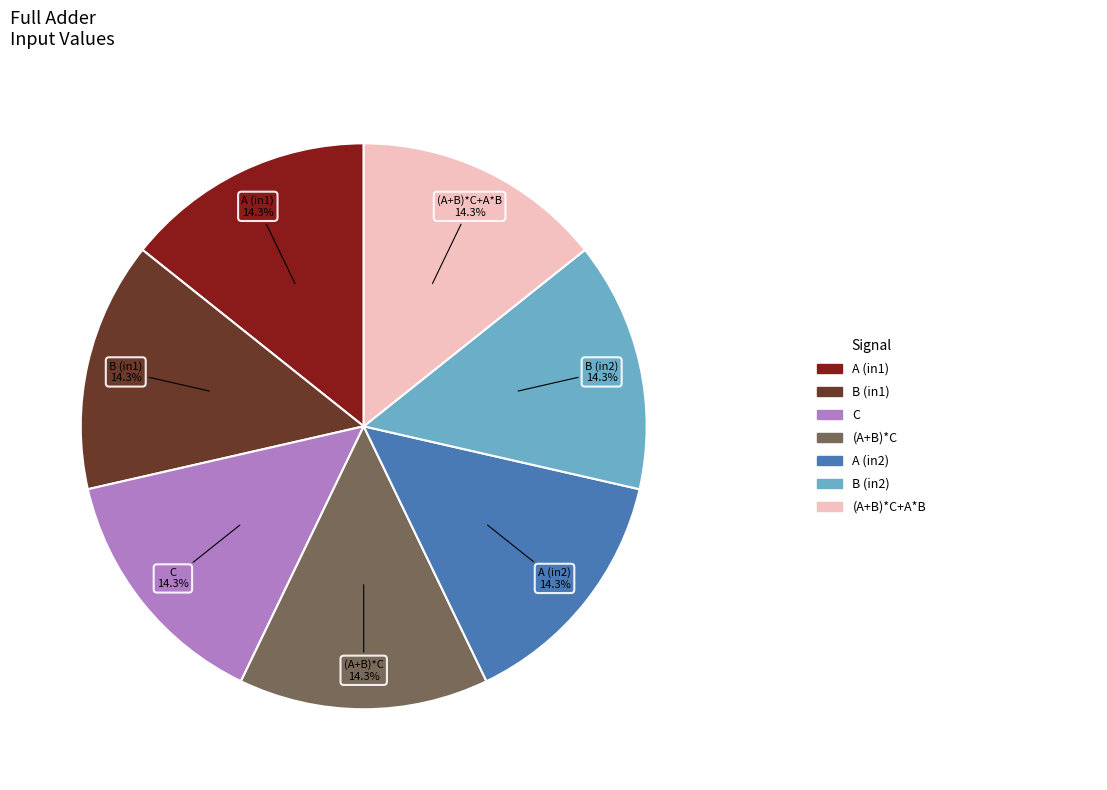

To the nearest percent, what is the average slice percentage?

14%